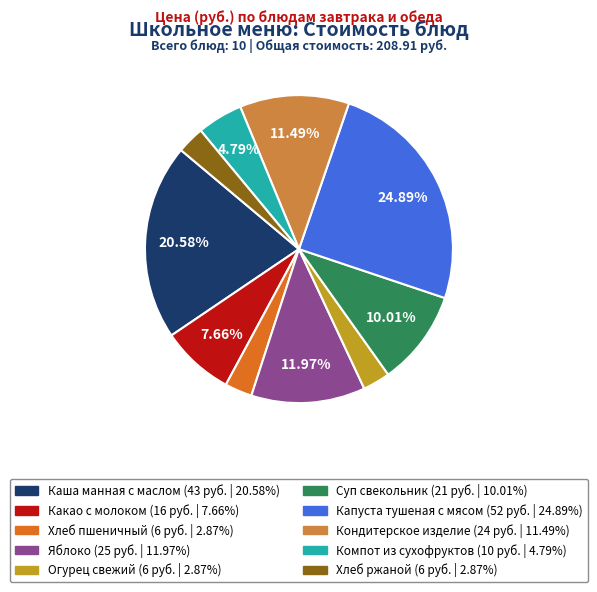

True or false: Хлеб ржаной accounts for 3% of the total.

True